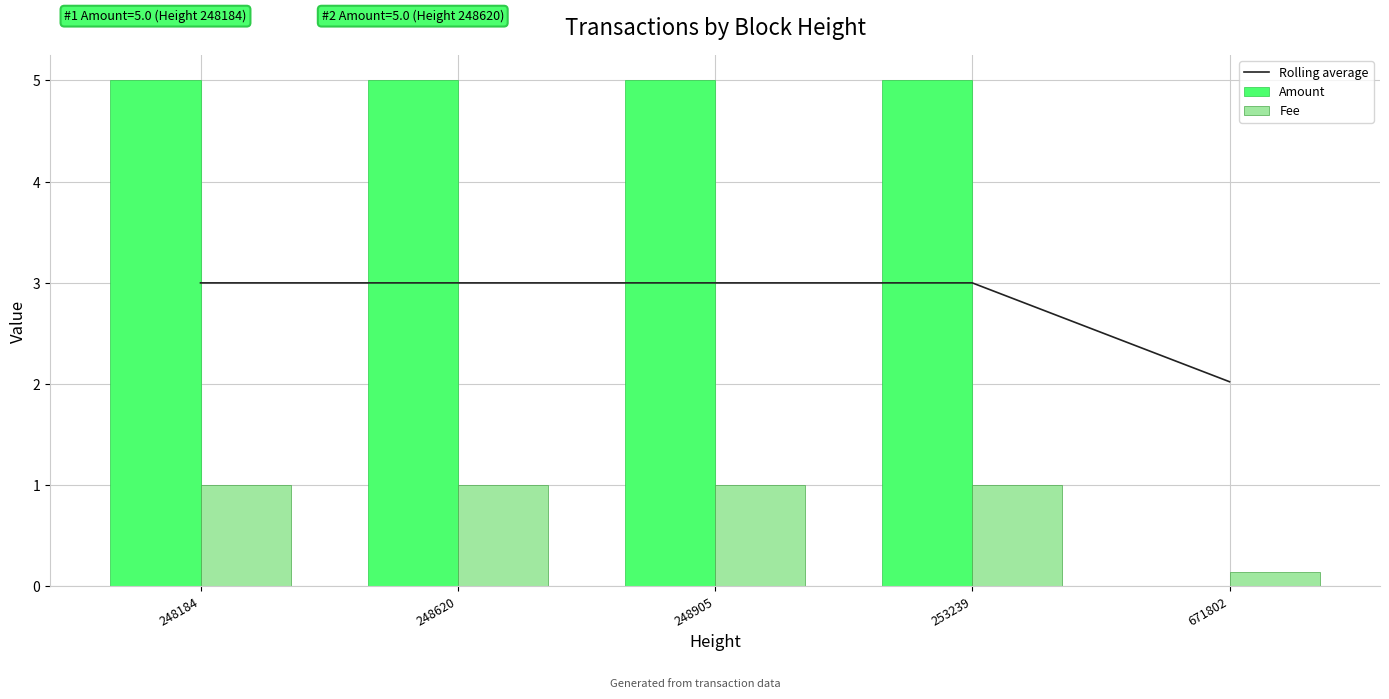

Reading left to right, list all the values displayed in this chart.

Rolling average: 3.0	3.0	3.0	3.0	2.0
Amount: 5.0	5.0	5.0	5.0	0.0
Fee: 1.0	1.0	1.0	1.0	0.1